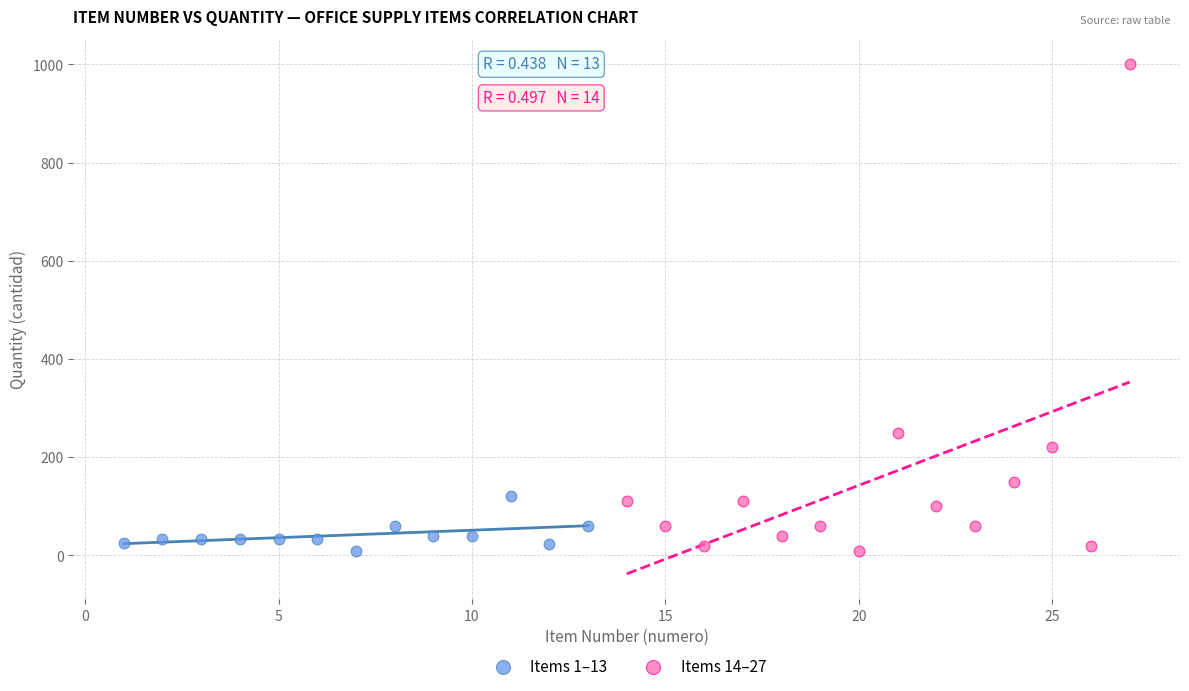

Which series contains the highest Y value?

Items 14–27